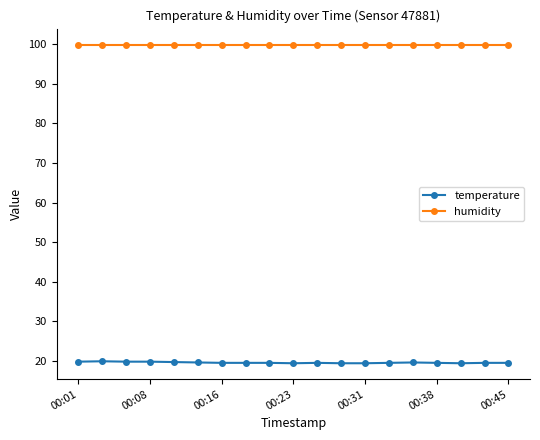

What are all the series names shown in the legend?

temperature, humidity